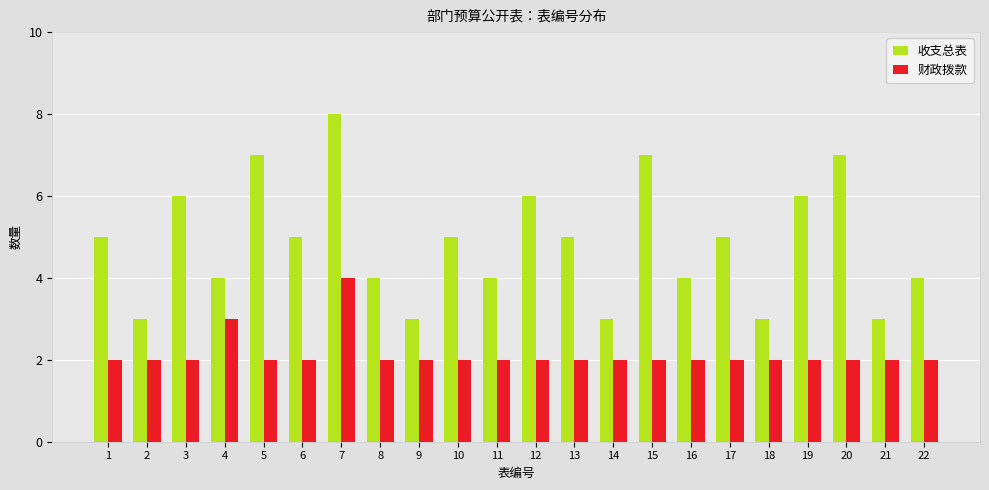

What is the difference between the 收支总表 values at 5 and 6?

2